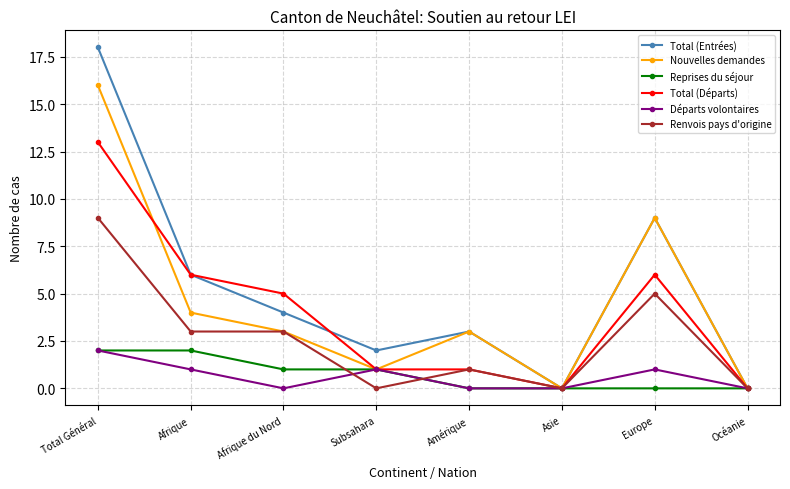

What is the sum of all Renvois pays d'origine values?

21